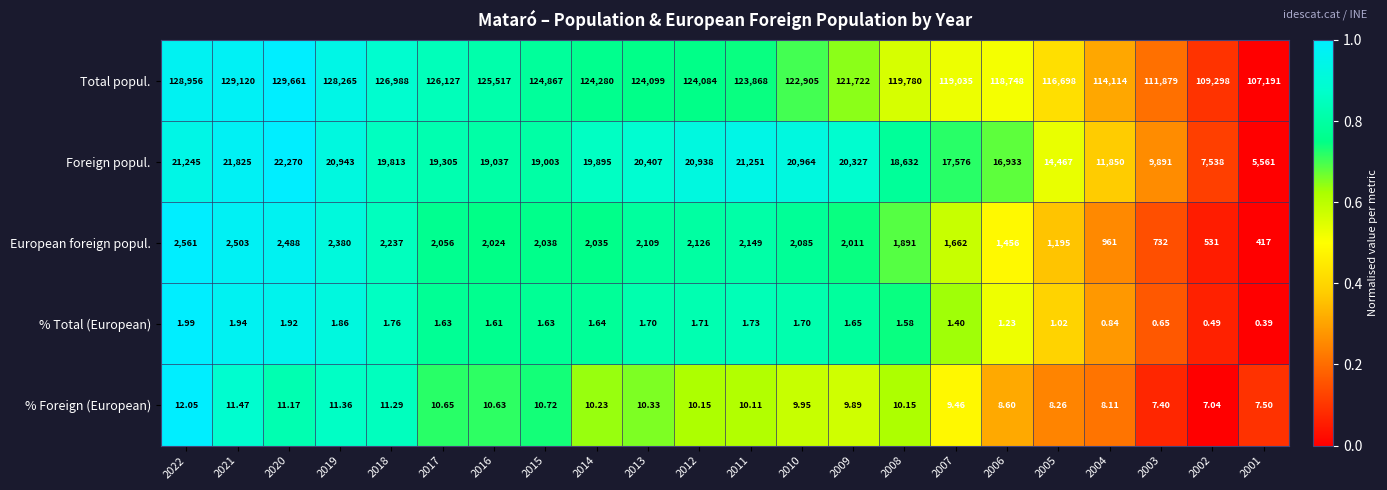

What is the total value across all series at 2016?

146590.2